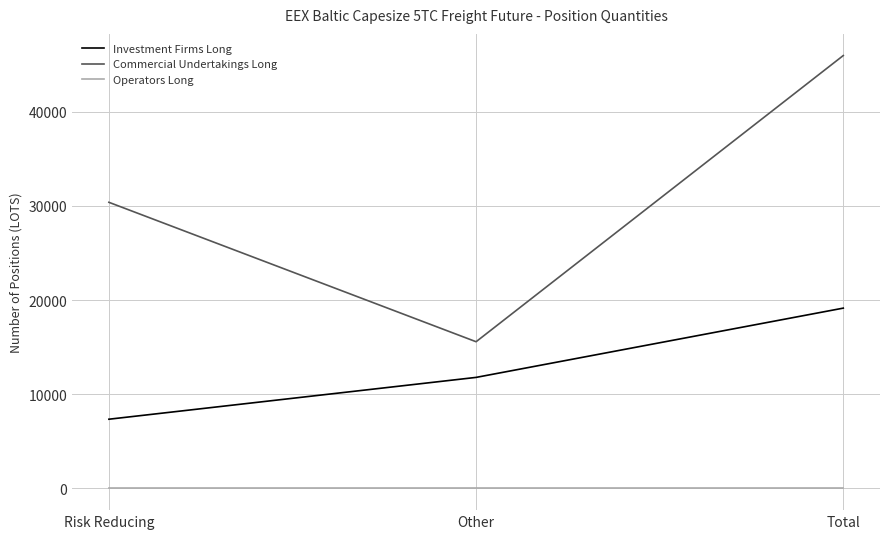

At which category is the sum across all series the highest?

Total